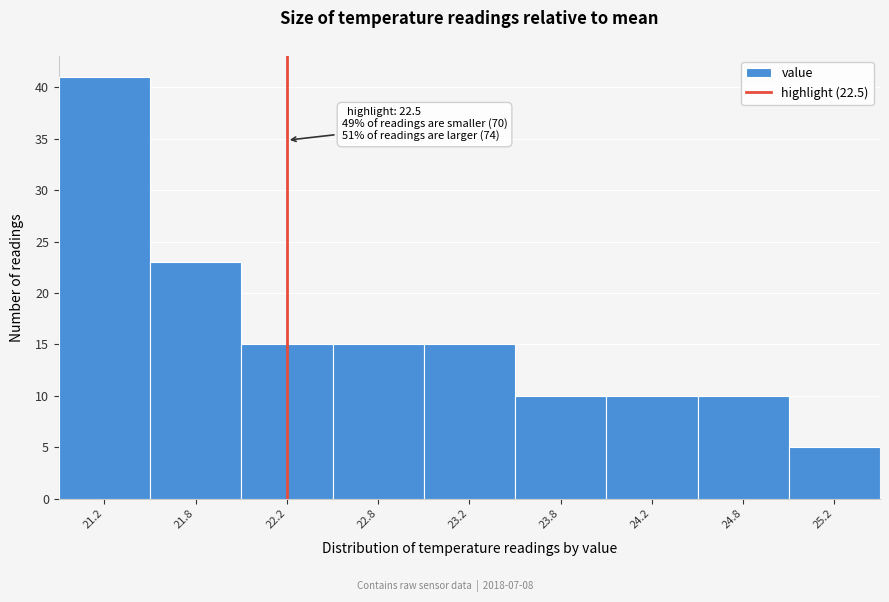

Reading right to left, transcribe all the data shown in this chart.

5	10	10	10	15	15	15	23	41